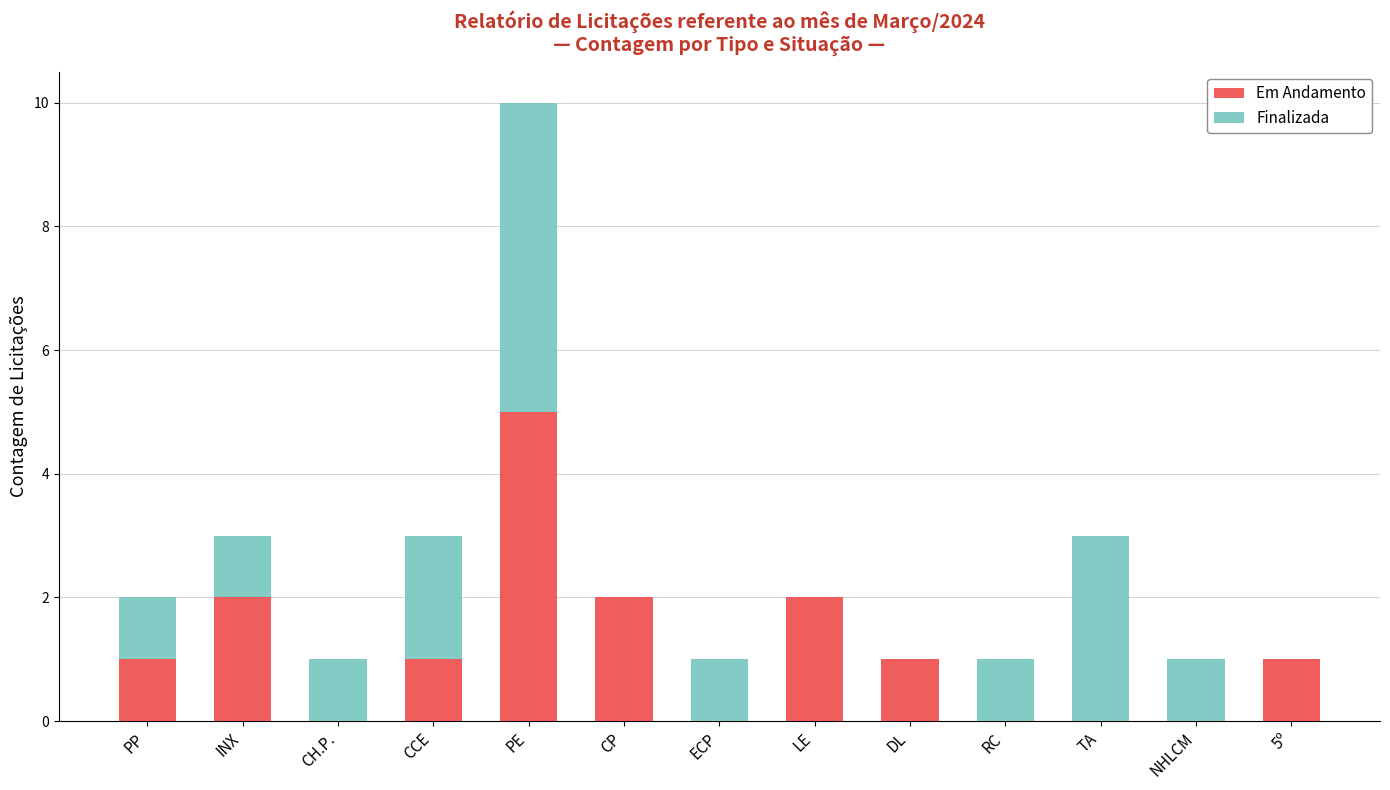

At which category is the sum across all series the highest?

PE